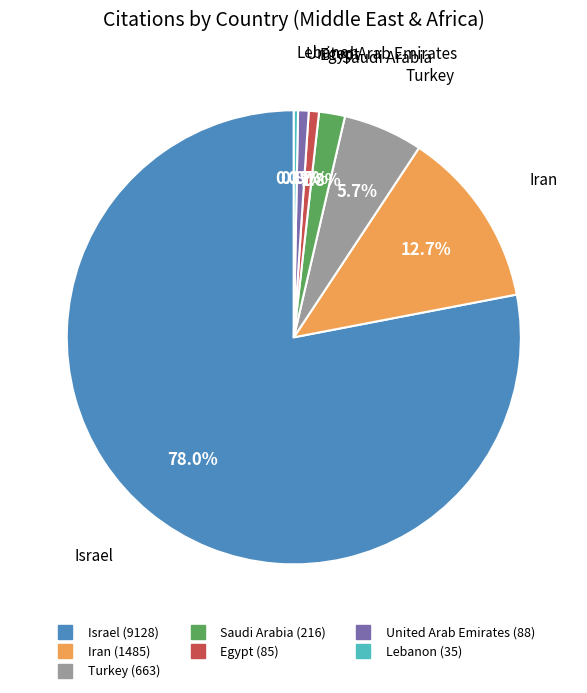

To the nearest percent, what percentage of the pie is United Arab Emirates?

1%